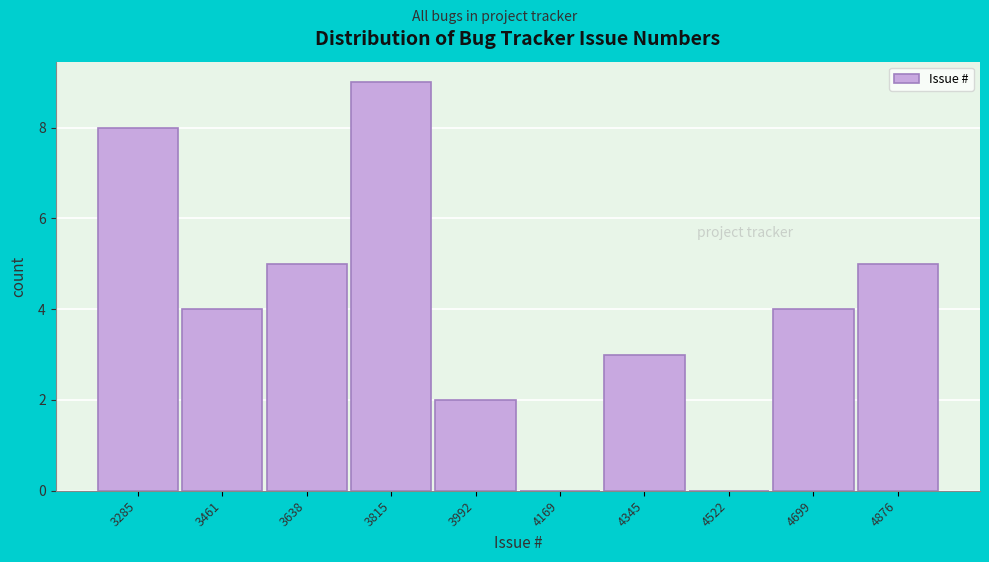

Reading left to right, transcribe all the data shown in this chart.

3285=8	3461=4	3638=5	3815=9	3992=2	4169=0	4345=3	4522=0	4699=4	4876=5